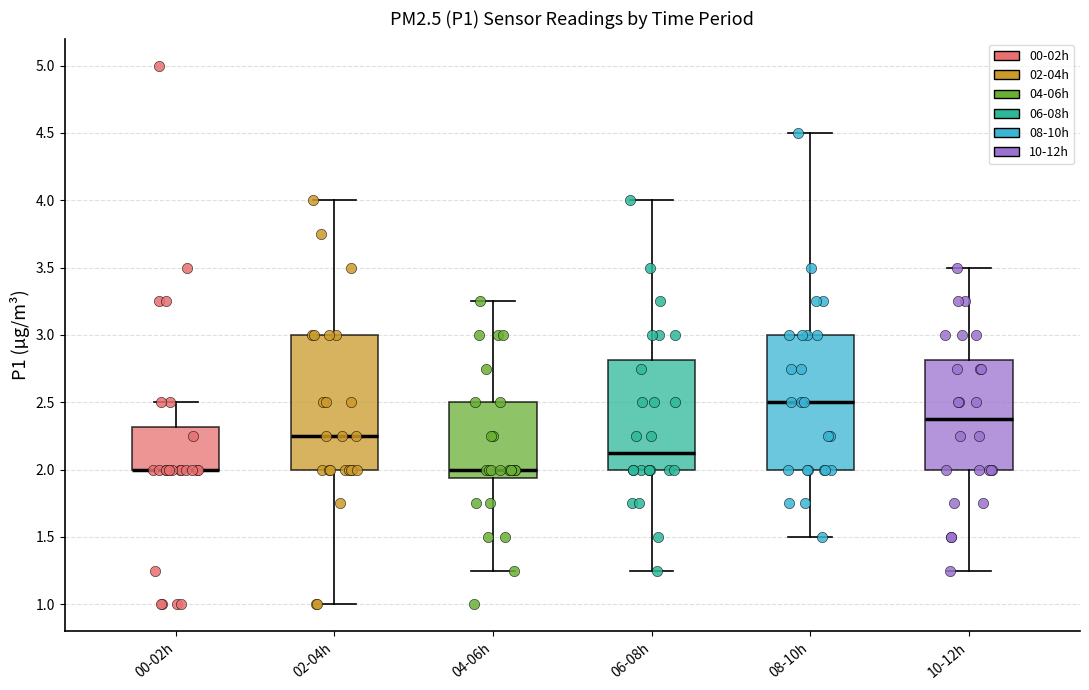

Where does the upper whisker of the box for 08-10h end on the y-axis? The values are not printed on the chart, so give them approximately, as read against the axis.

4.50